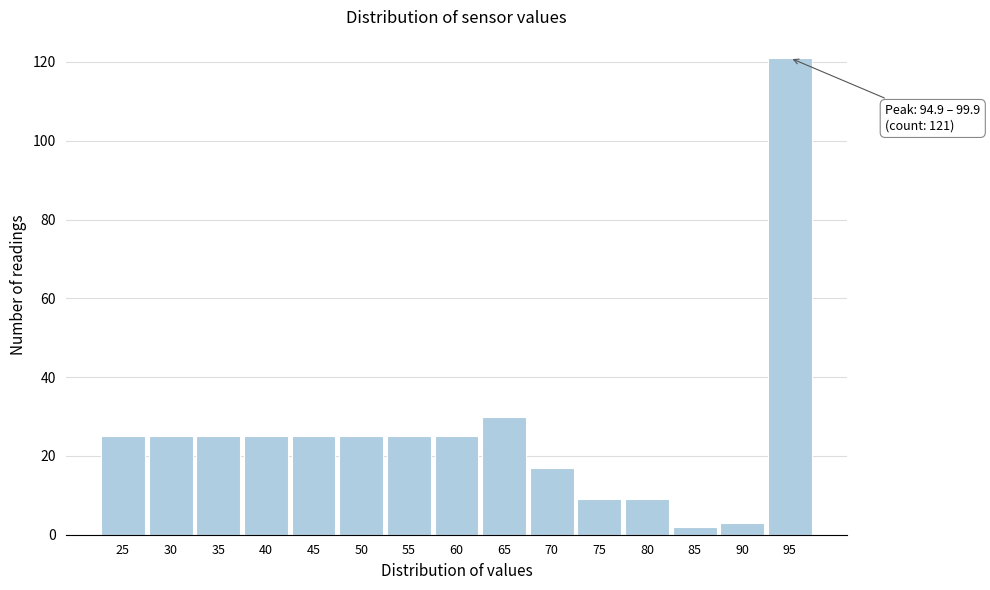

Reading left to right, what are all the values shown in this chart?

25	25	25	25	25	25	25	25	30	17	9	9	2	3	121